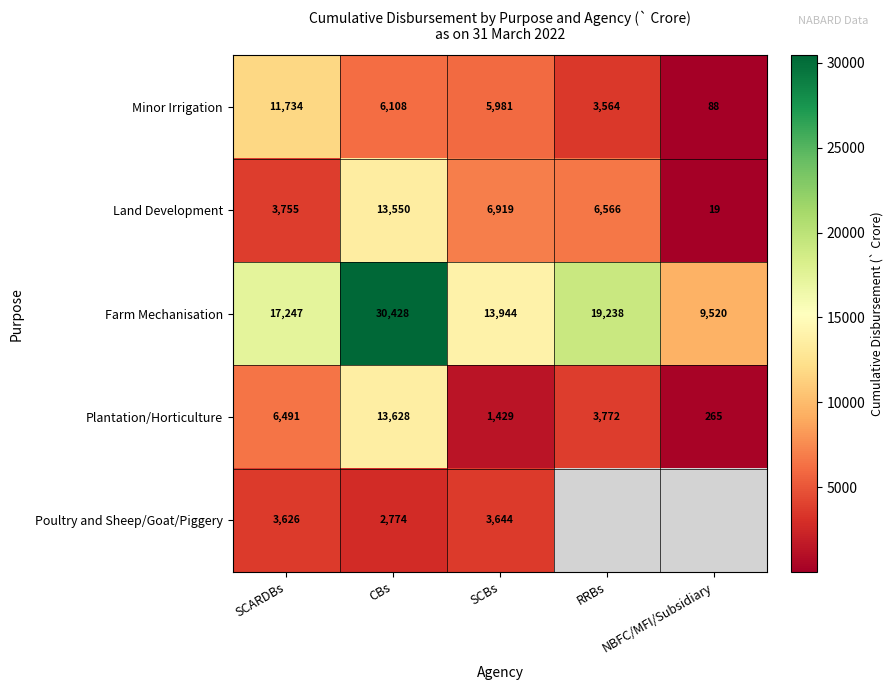

Which category has the highest value across all series?

CBs